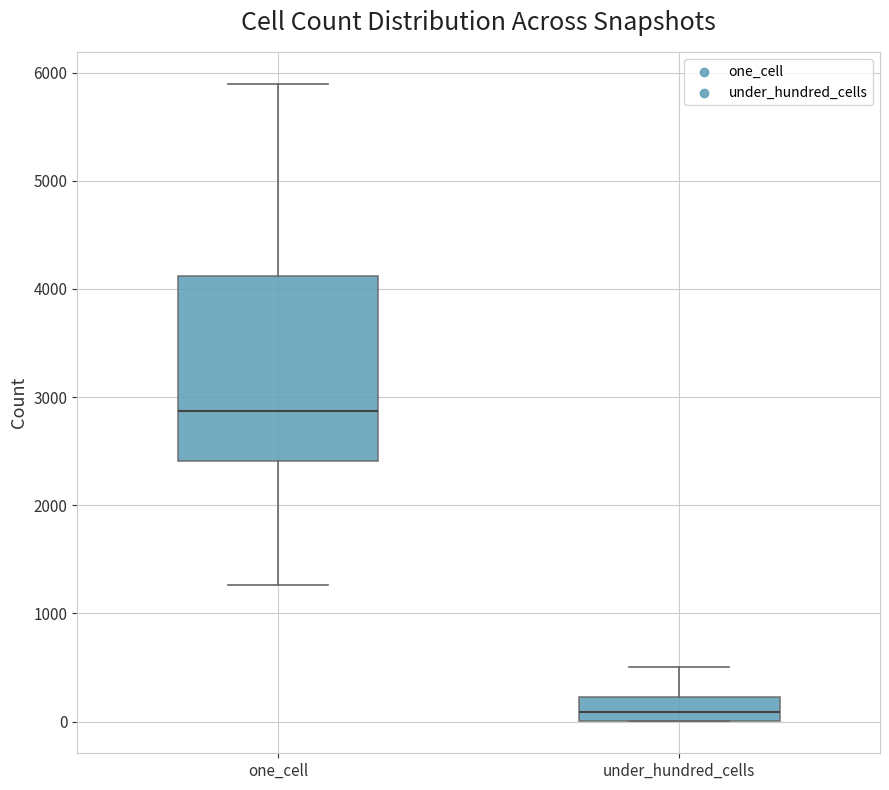

Reading left to right, read every box against the y-axis: the position of its median line, the range the box covers, and the ends of its whiskers. The values are not printed on the chart, so give them approximately, as read against the axis.

one_cell: median 2900, box 2400 to 4100, whiskers 1300 to 5900
under_hundred_cells: median 100, box 0 to 200, whiskers 0 to 500